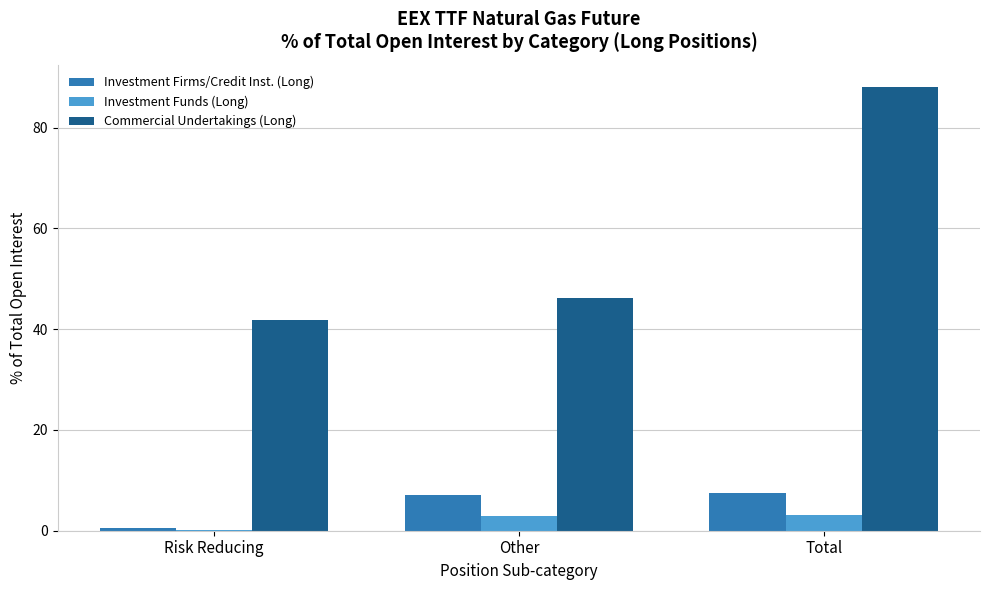

What value does the Investment Firms/Credit Inst. (Long) series have at Total?

7.5